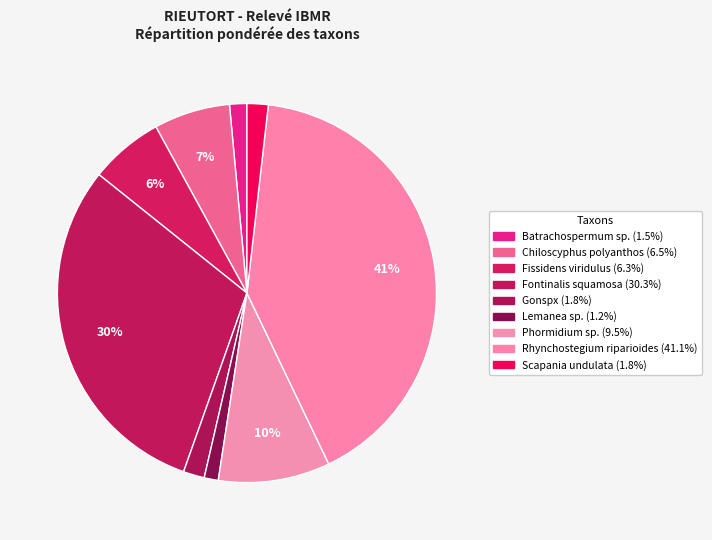

Is there any slice that represents more than half of the pie?

No